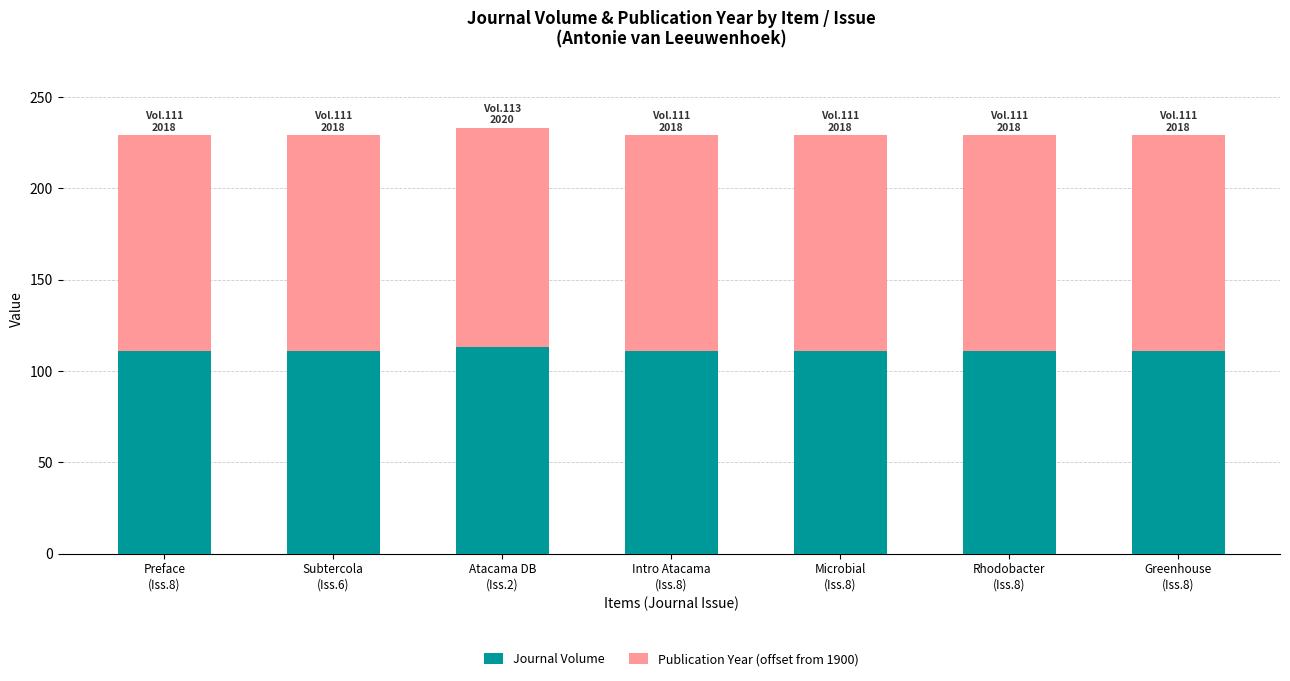

Reading left to right, transcribe the values for Journal Volume.

111	111	113	111	111	111	111